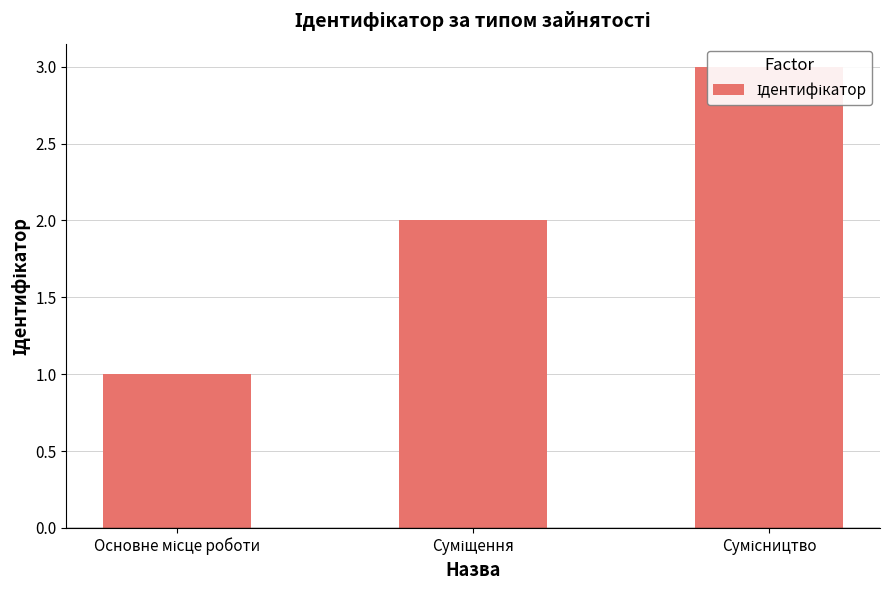

What is the change in value from Основне місце роботи to Сумісництво?

+2